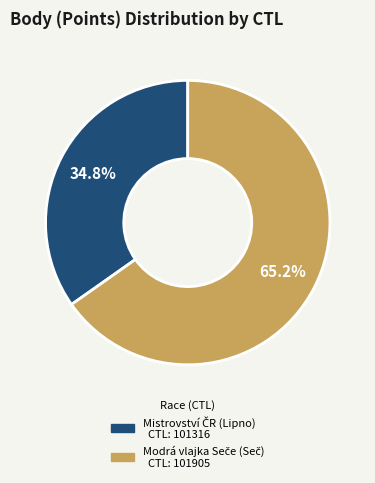

Is there any slice that represents more than half of the pie?

Yes